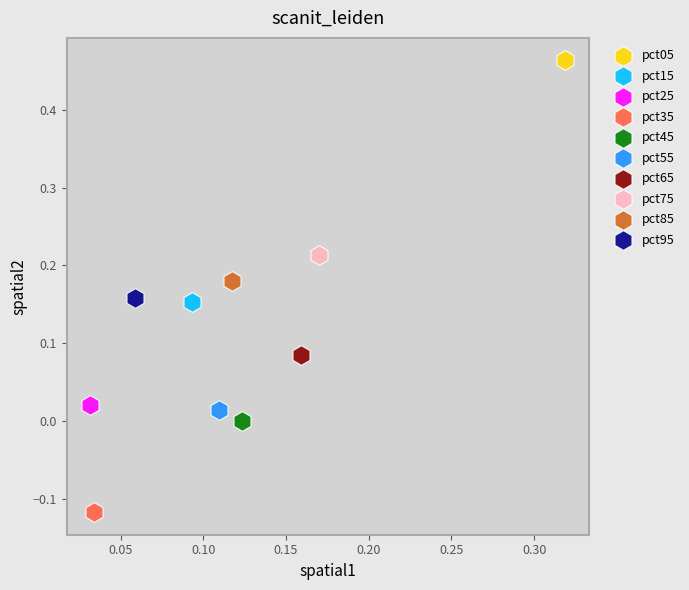

What are all the series names shown in the legend?

pct05, pct15, pct25, pct35, pct45, pct55, pct65, pct75, pct85, pct95